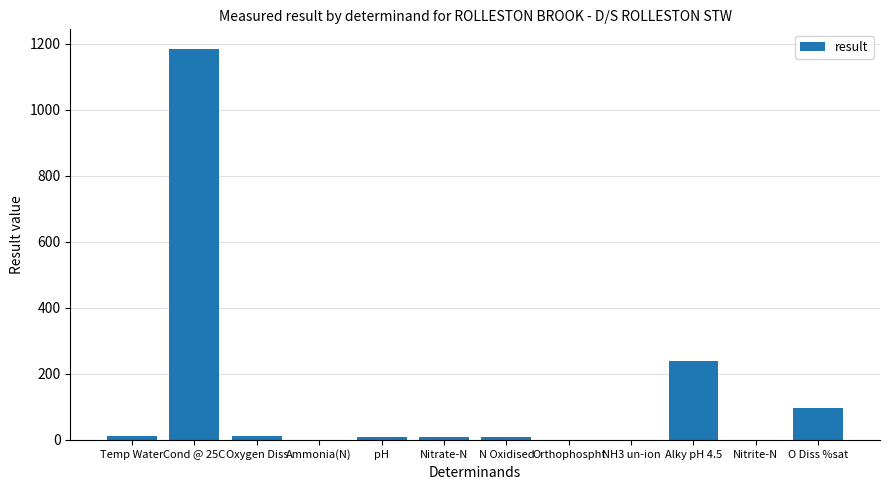

Which category has the highest value across all series?

Cond @ 25C